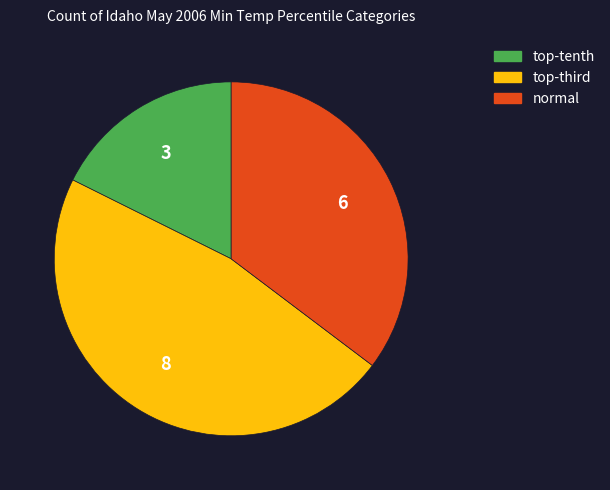

What is the smallest slice in the pie chart?

top-tenth